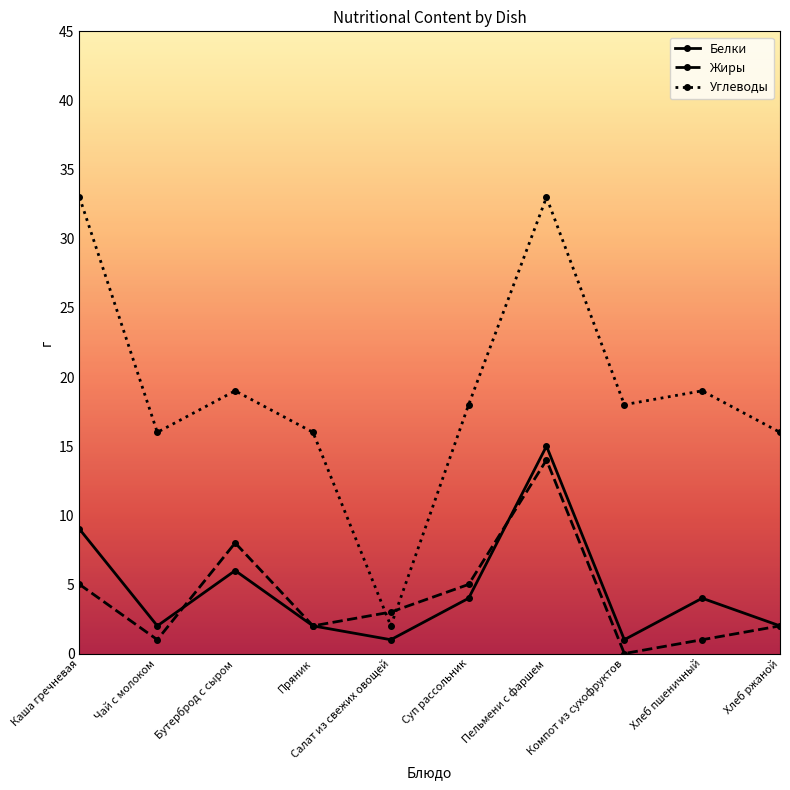

True or false: Белки and Углеводы cross at least once.

False